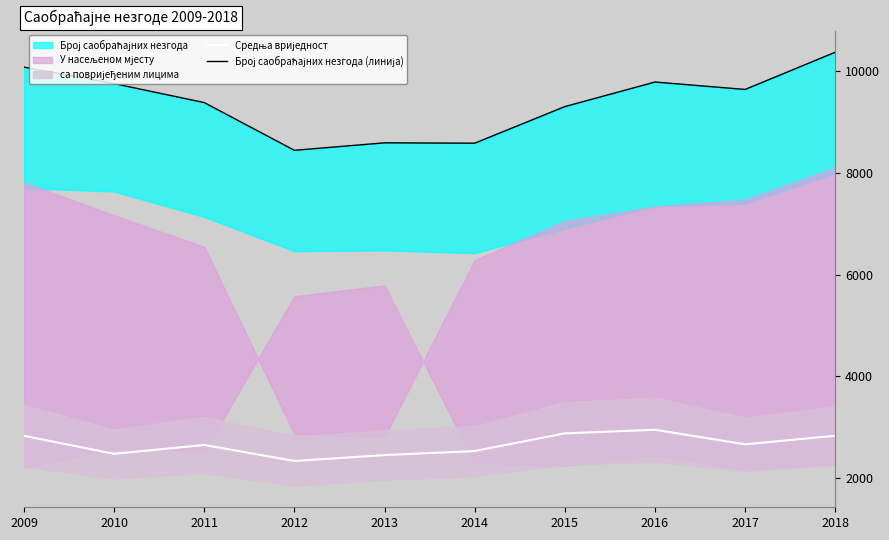

At which category does Средња вриједност reach its first local peak?

2011